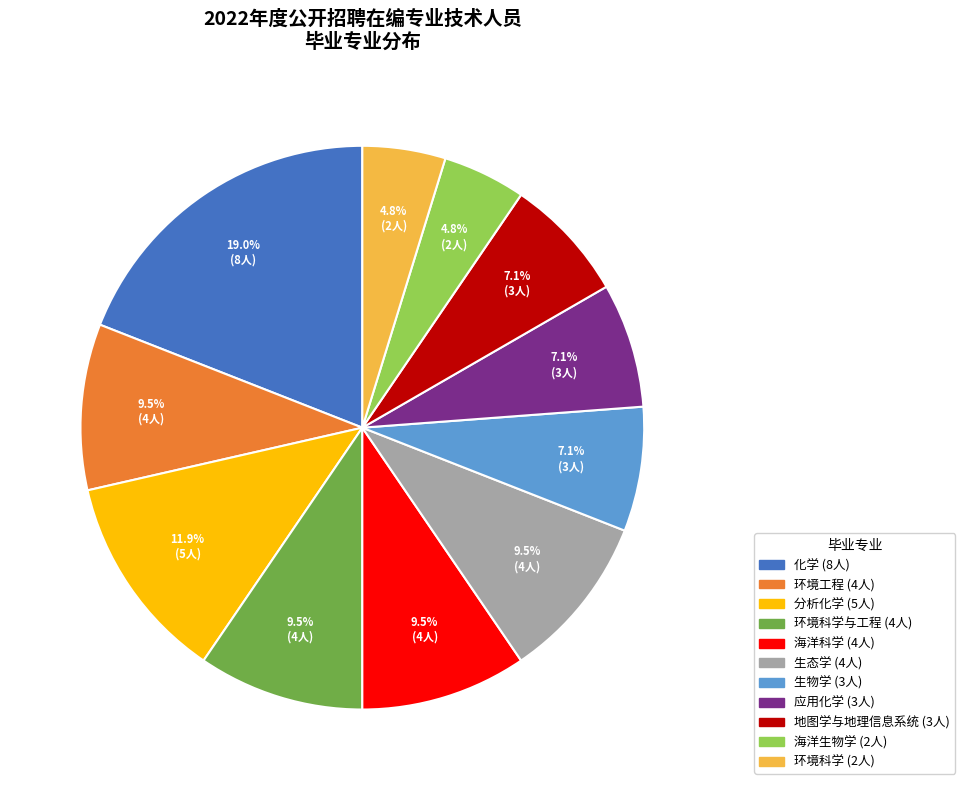

Is there a majority slice in this chart?

No